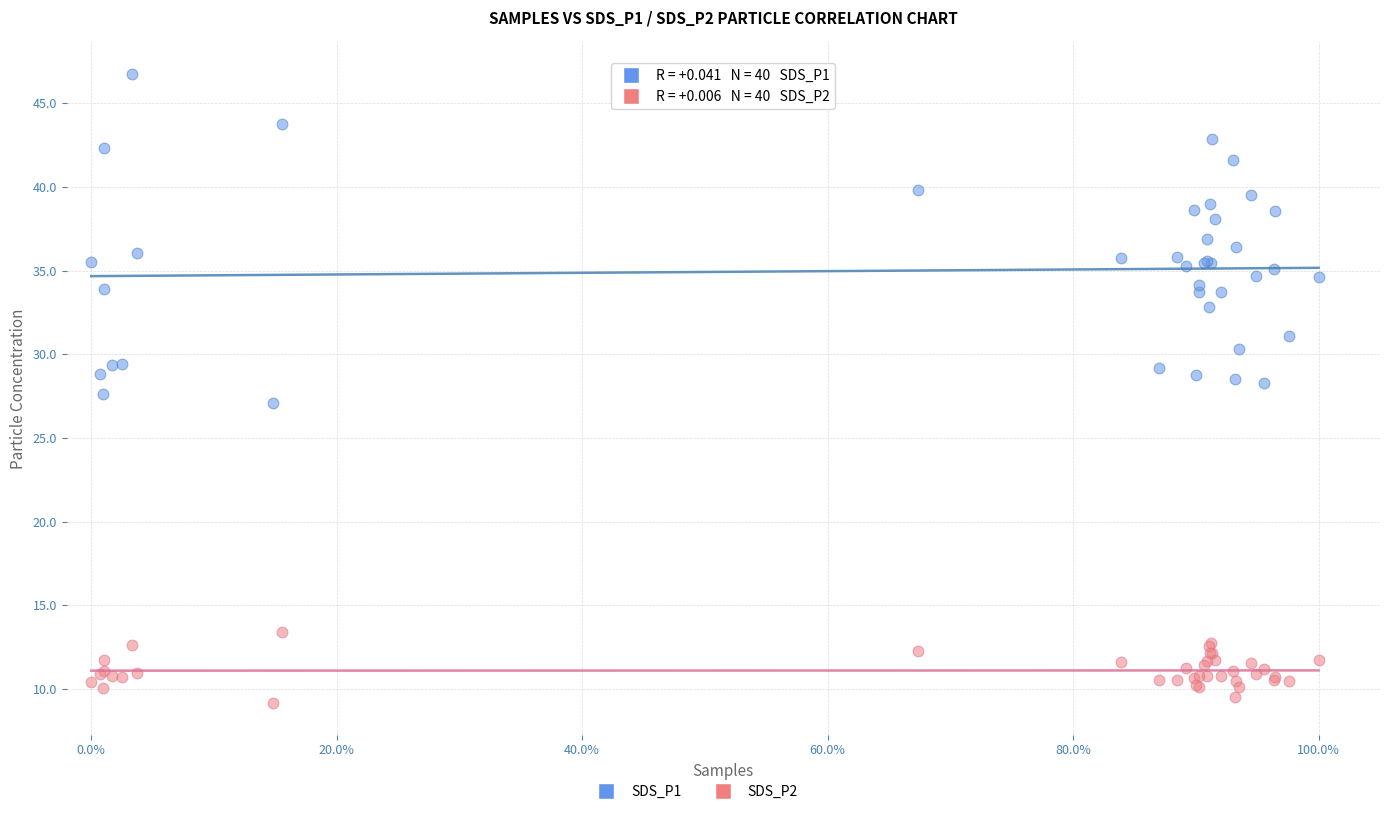

Which series has the widest spread of Y values?

SDS_P1